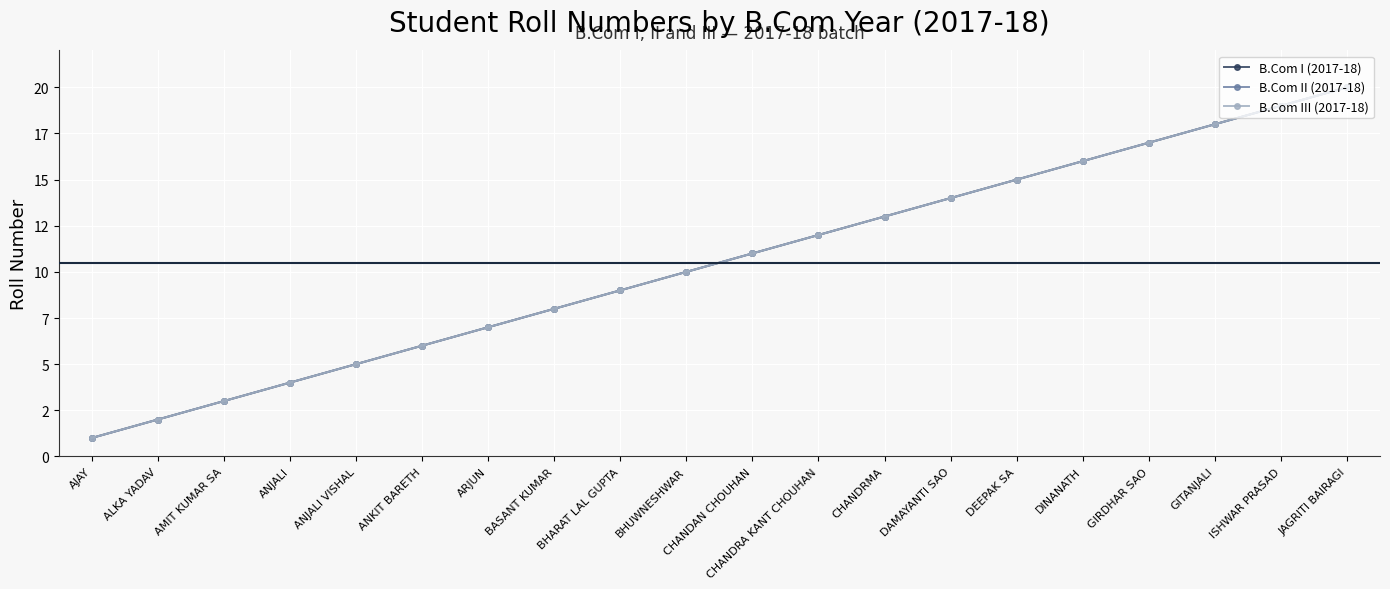

Does the chart have visible grid lines?

Yes